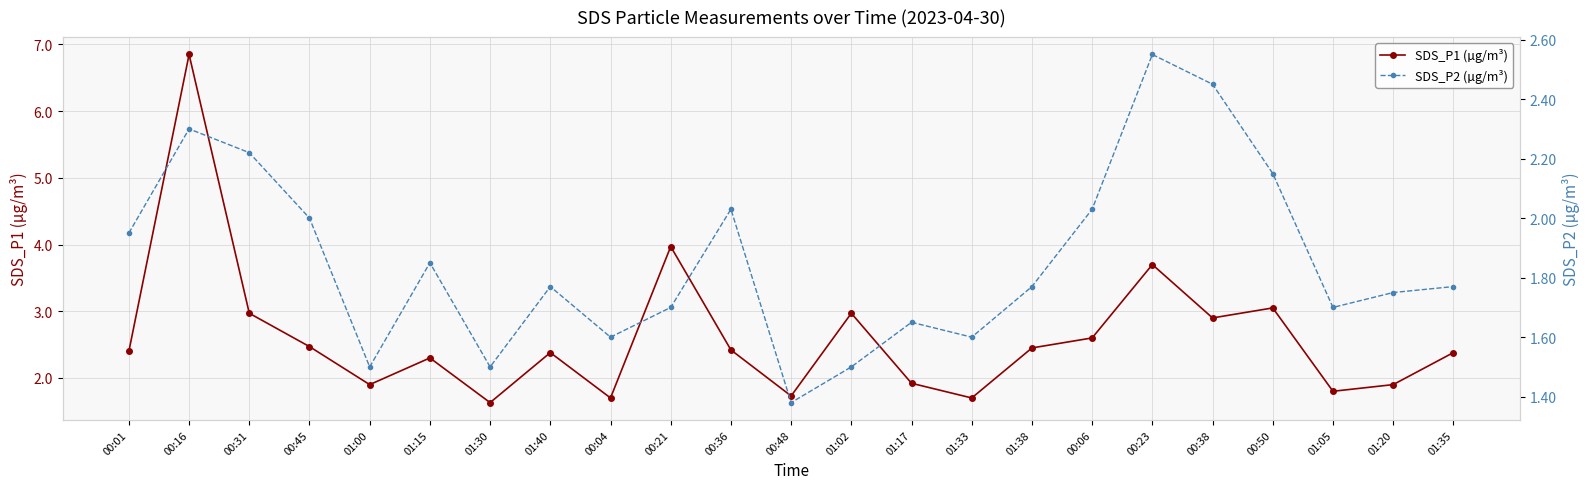

Which has a higher value, 00:23 or 00:45?

00:23